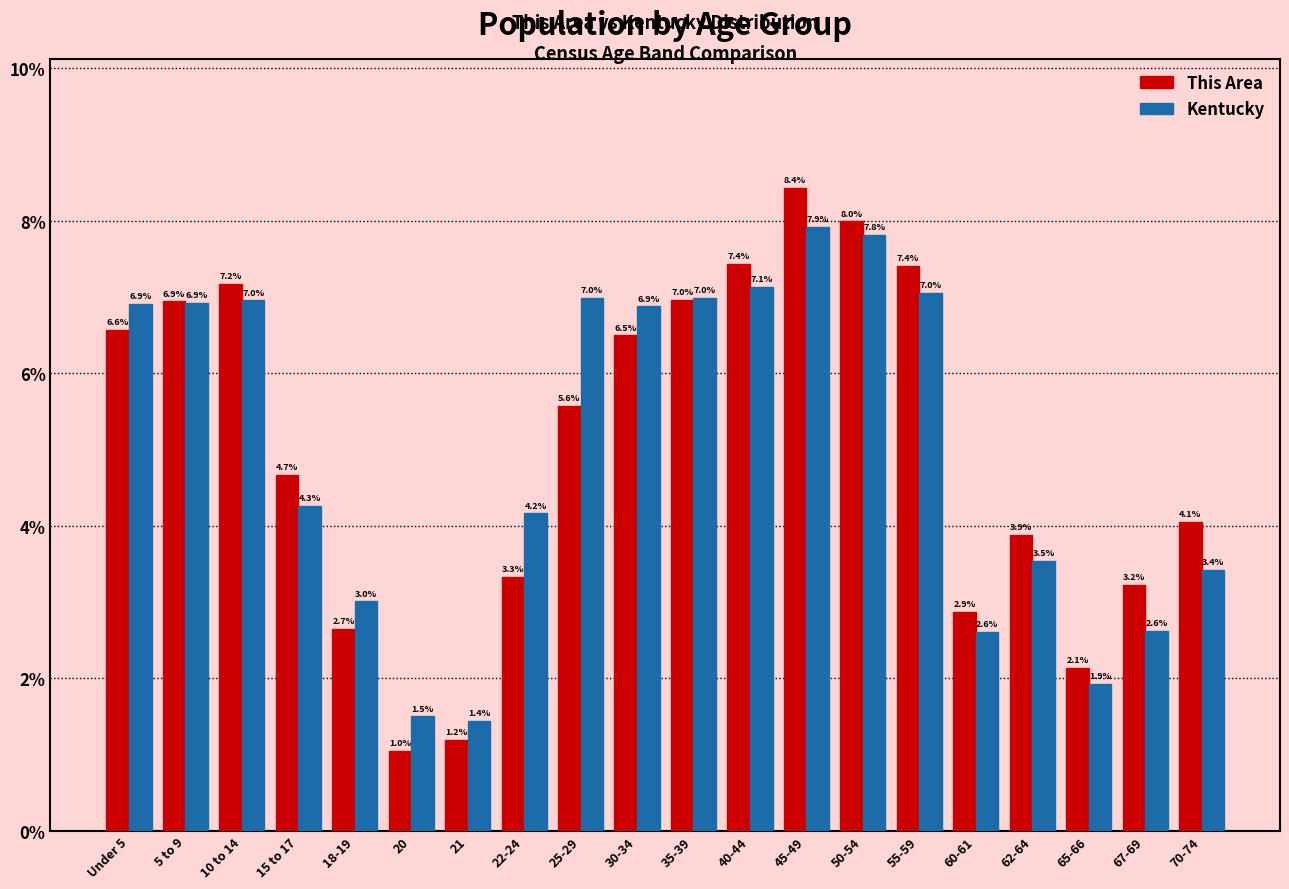

Reading left to right, list all the values displayed in this chart.

This Area: 6.6	6.9	7.2	4.7	2.7	1.0	1.2	3.3	5.6	6.5	7.0	7.4	8.4	8.0	7.4	2.9	3.9	2.1	3.2	4.1
Kentucky: 6.9	6.9	7.0	4.3	3.0	1.5	1.4	4.2	7.0	6.9	7.0	7.1	7.9	7.8	7.0	2.6	3.5	1.9	2.6	3.4